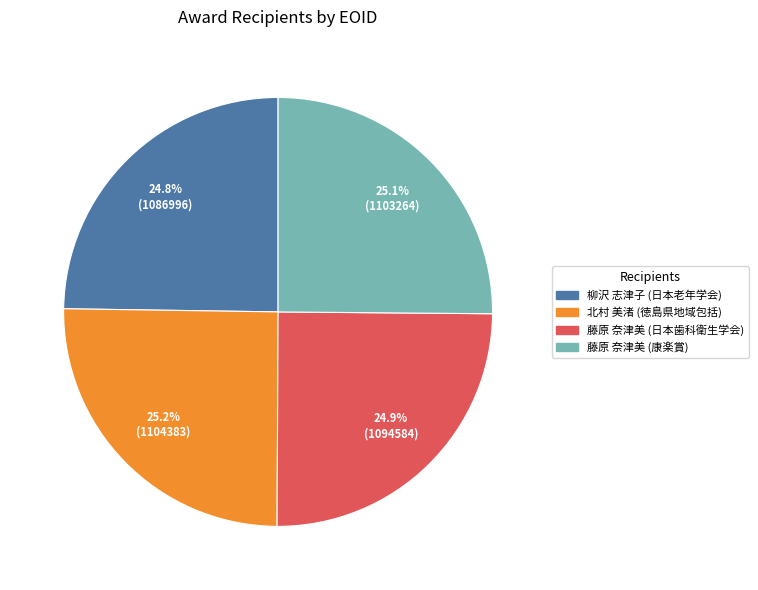

Is there a majority slice in this chart?

No